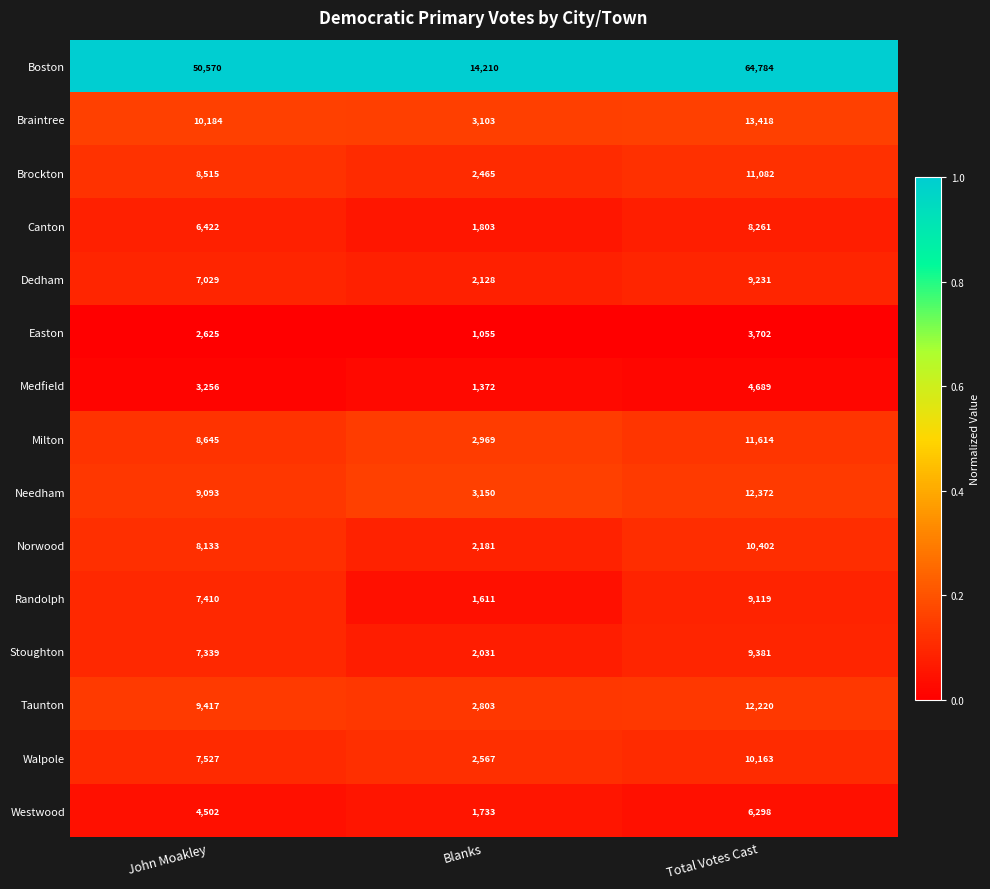

Which series changed the most between John Moakley and Total Votes Cast?

Boston